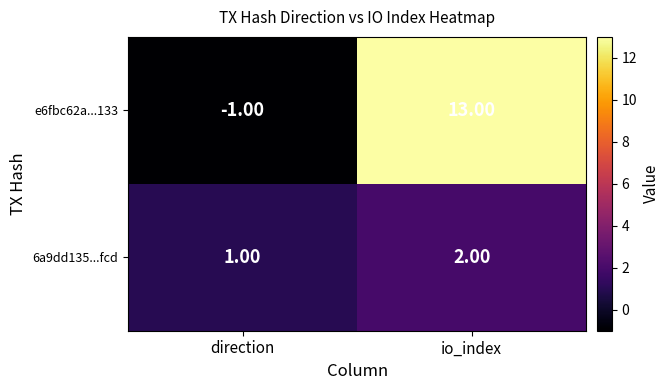

Which series has the largest range (max minus min)?

e6fbc62a...133